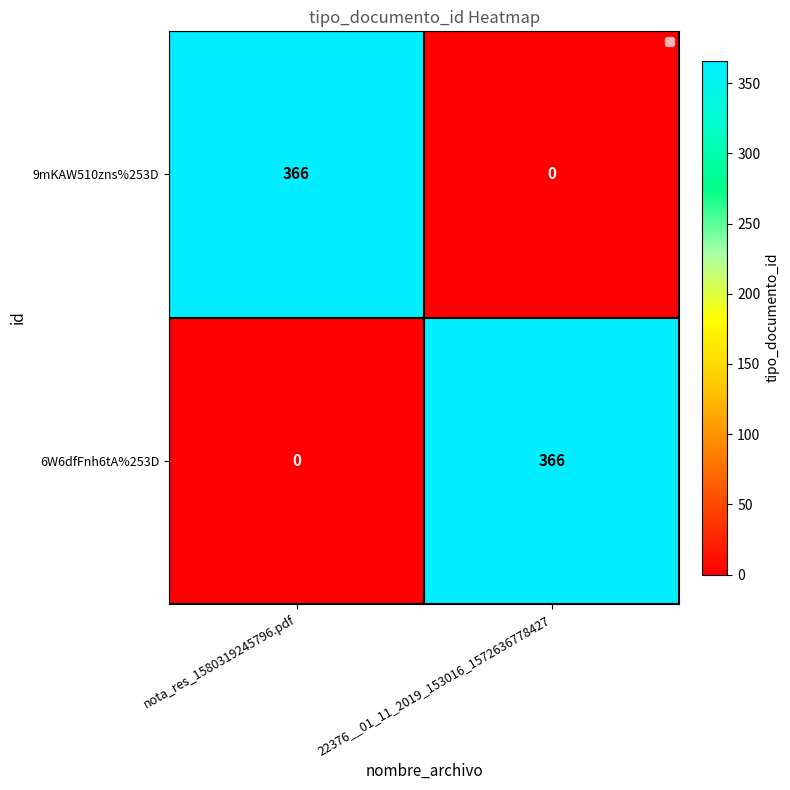

Is the value of 6W6dfFnh6tA%253D at nota_res_1580319245796.pdf greater than the value of 9mKAW510zns%253D at nota_res_1580319245796.pdf?

No